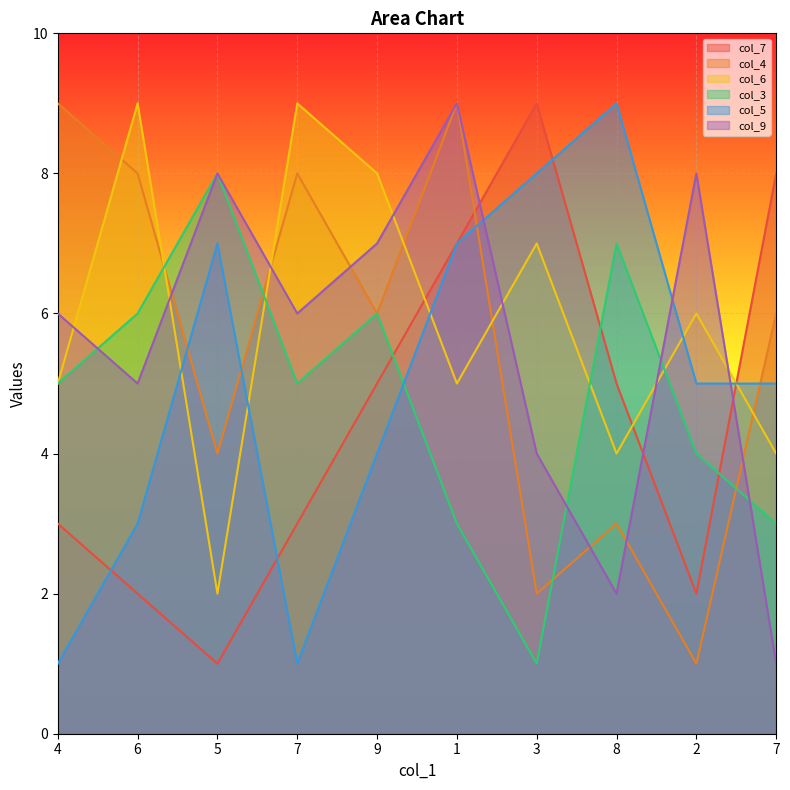

Where is col_6 nearest to the value 5?

4